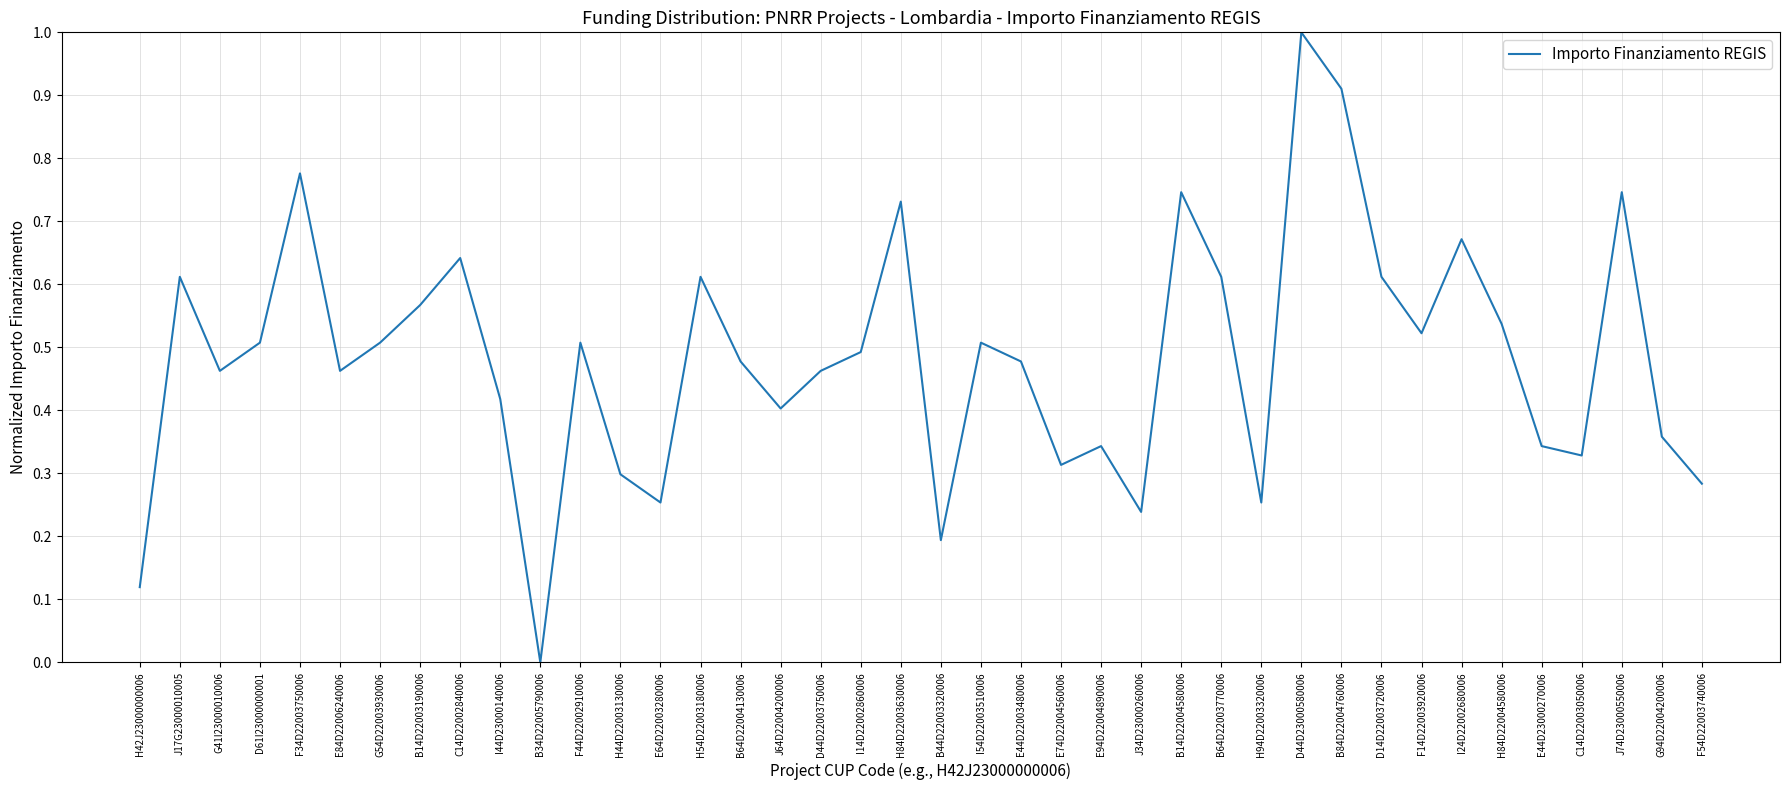

How many distinct data groups are displayed?

1